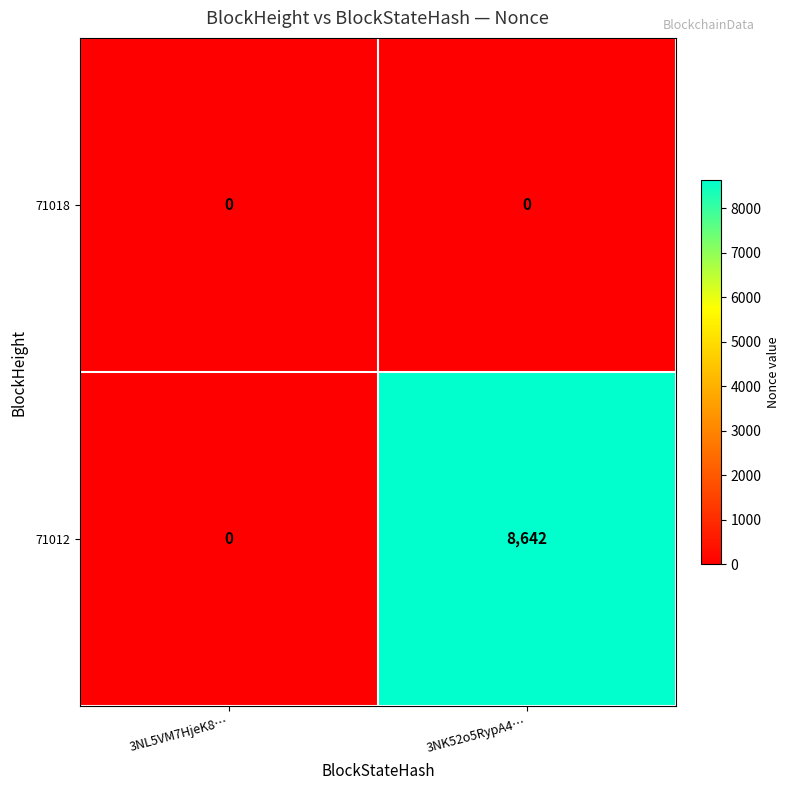

At which label is 71012 closest to 4321?

3NL5VM7HjeK8…